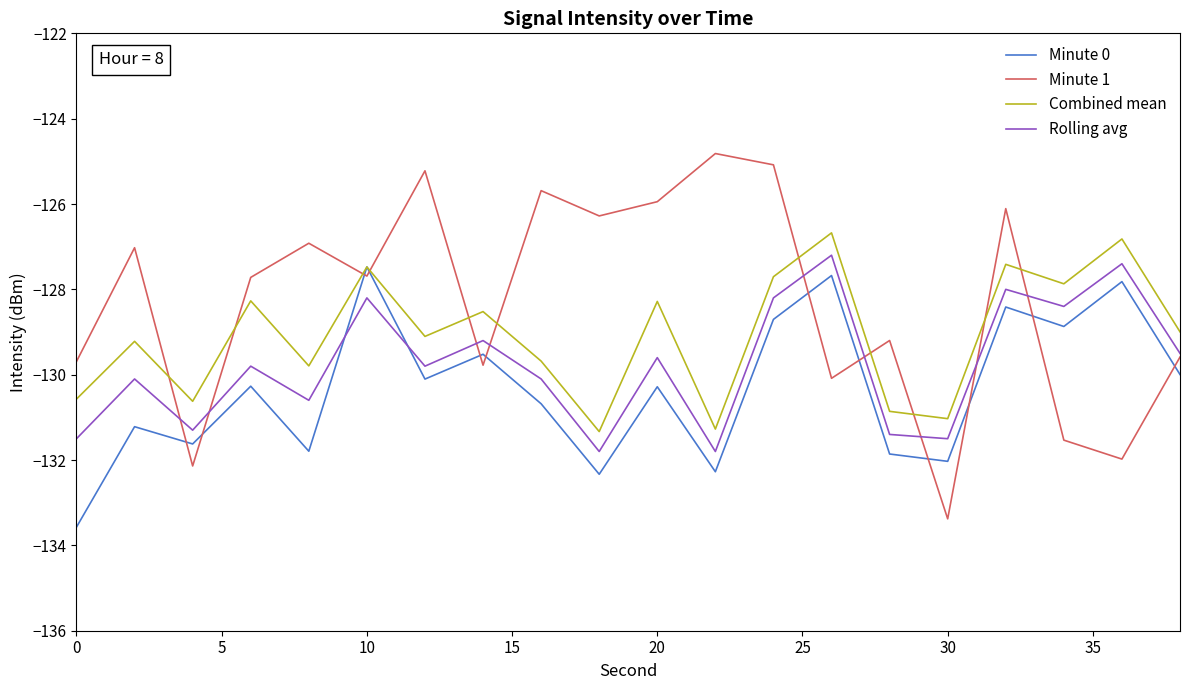

List the series in order of their overall mean, lowest first.

Minute 0, Rolling avg, Combined mean, Minute 1